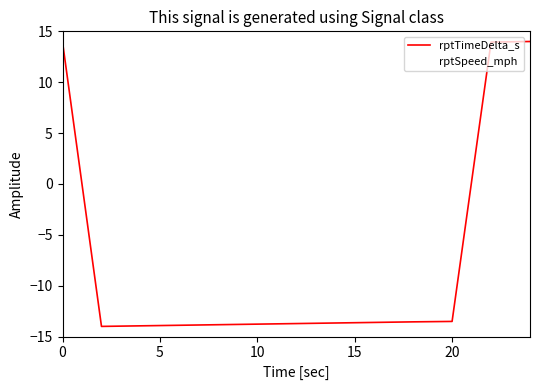

What is the minimum value for rptSpeed_mph?

-14.0